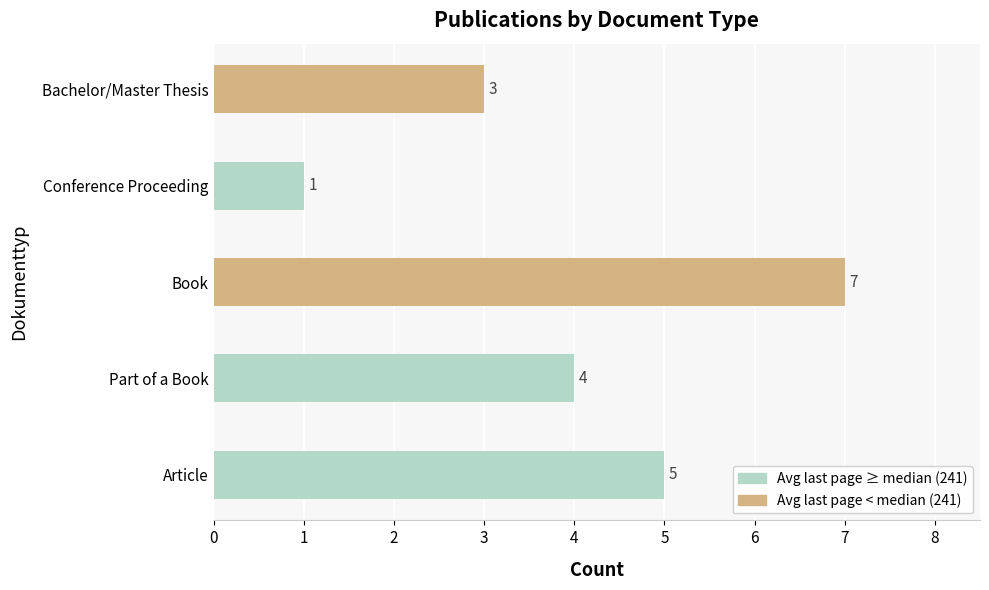

List the labels in order of value, smallest first.

Conference Proceeding, Bachelor/Master Thesis, Part of a Book, Article, Book